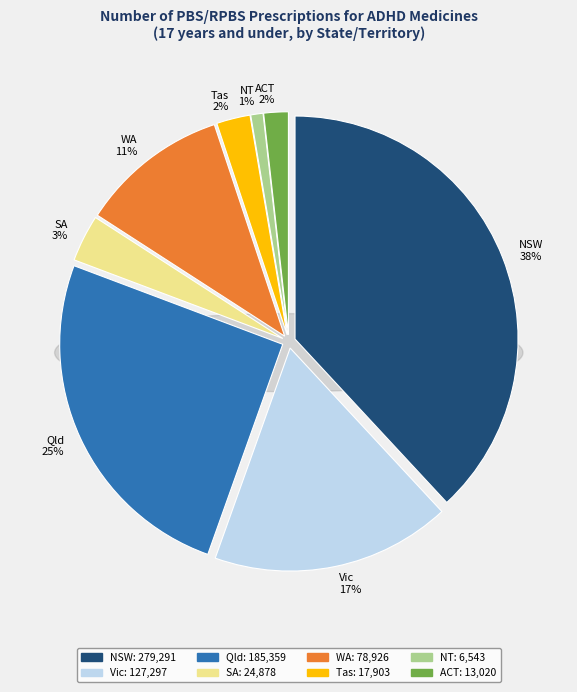

True or false: ACT accounts for 9% of the total.

False